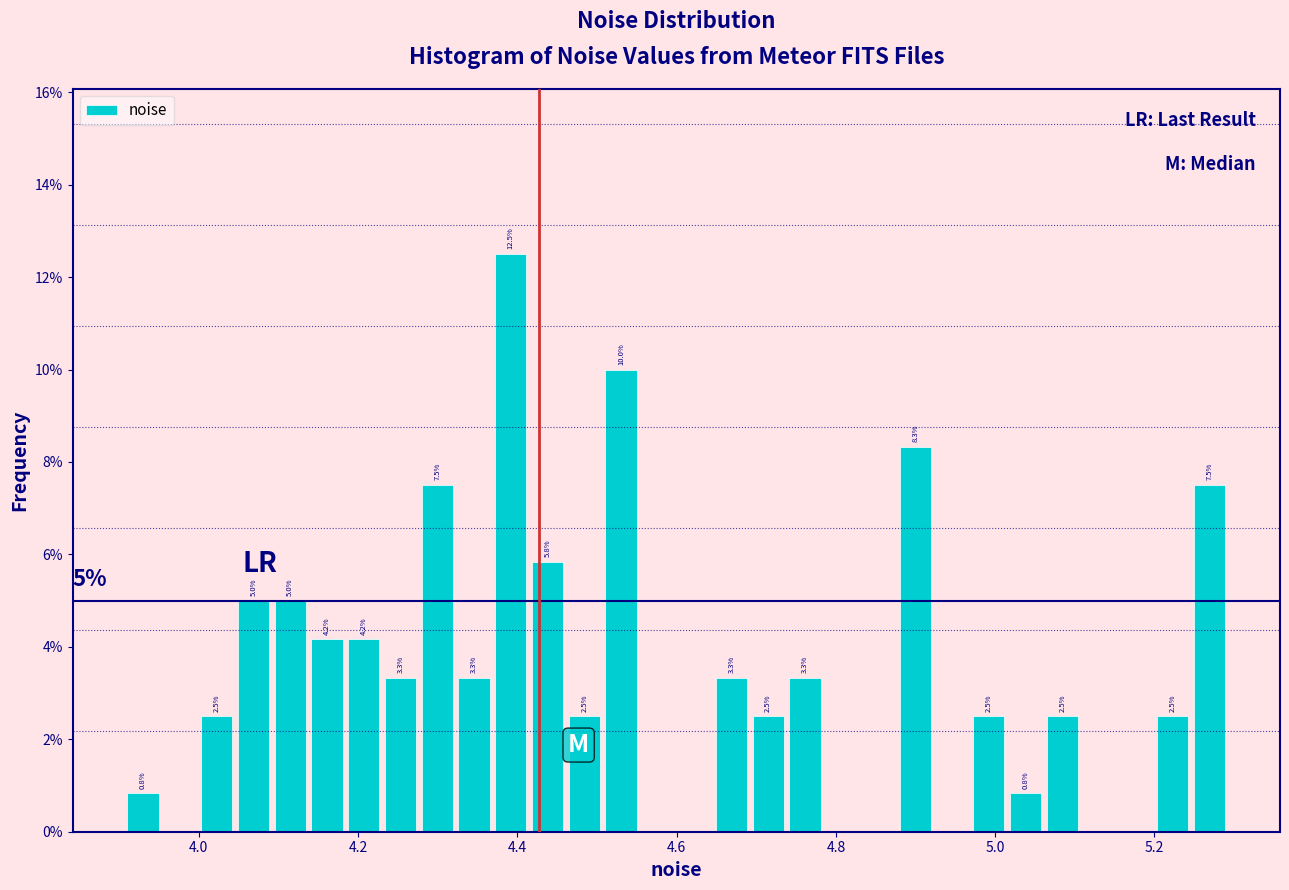

Read against the x-axis, roughly where is the centre of the tallest bar?

4.40